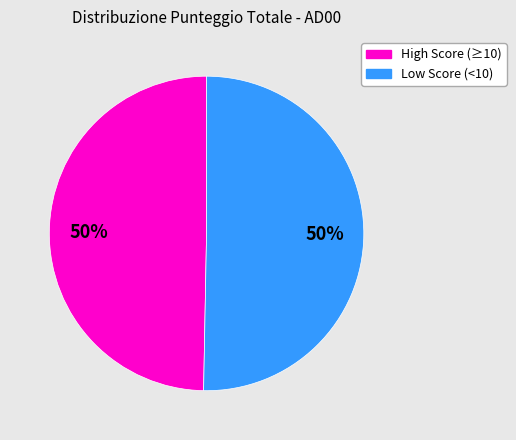

To the nearest percent, what is the average slice percentage?

50%